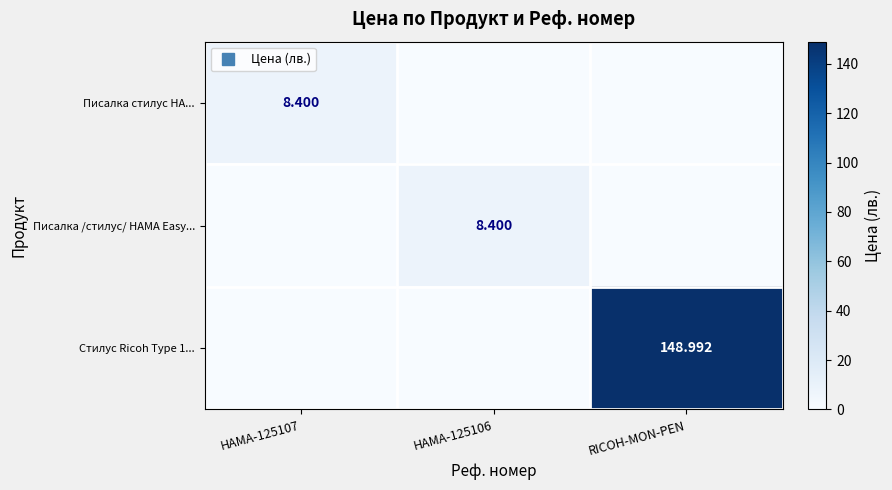

What is the total value across all series at HAMA-125106?

8.4